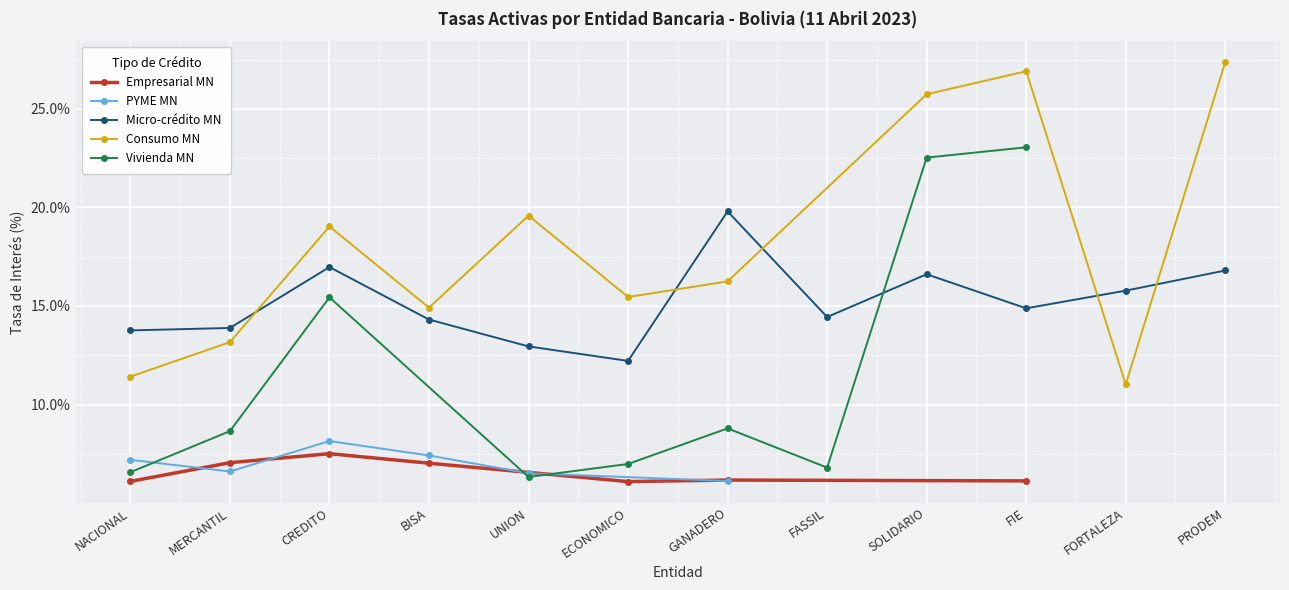

The Empresarial MN series shows 12.3 at CREDITO. True or false?

False